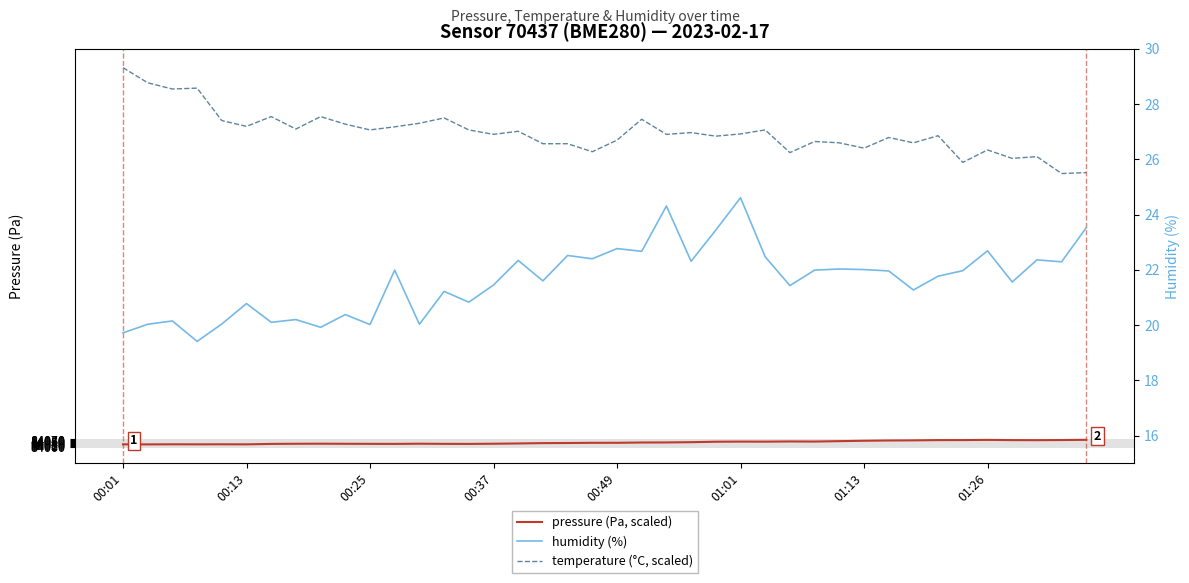

True or false: humidity (%) and temperature (°C, scaled) cross at least once.

False